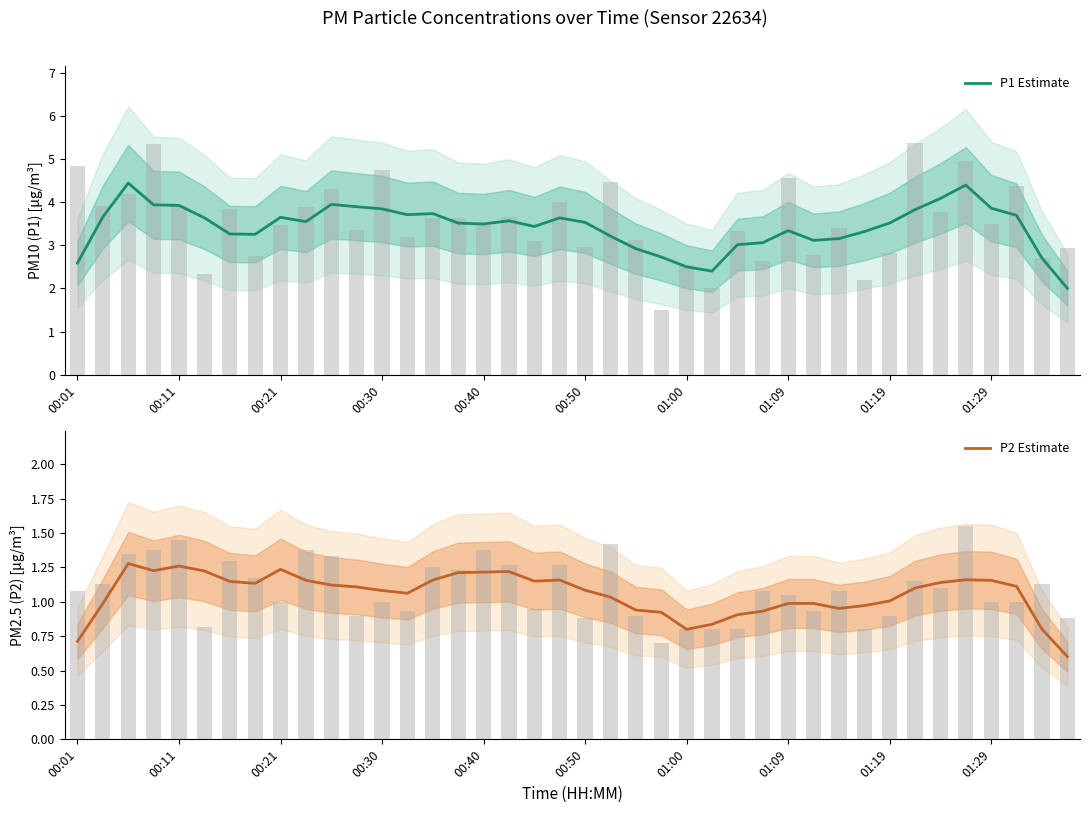

What is the minimum value shown in the chart?

0.6